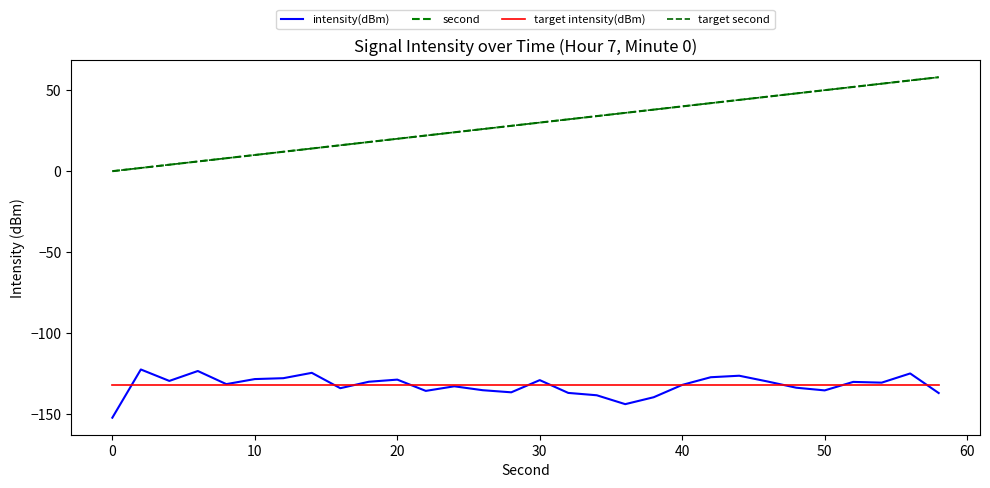

Is this an area chart (filled region under the line)?

No